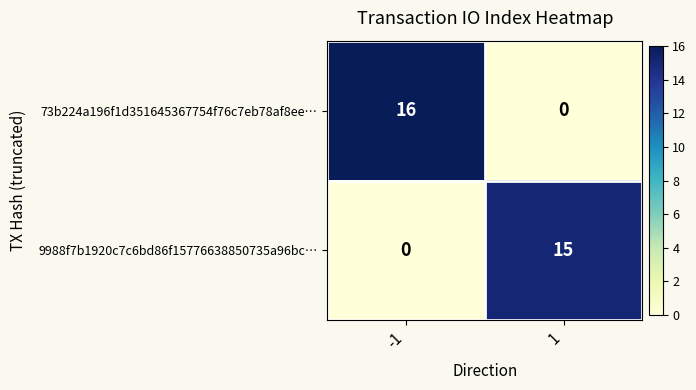

What is the average value of the 73b224a196f1d351645367754f76c7eb78af8ee… series?

8